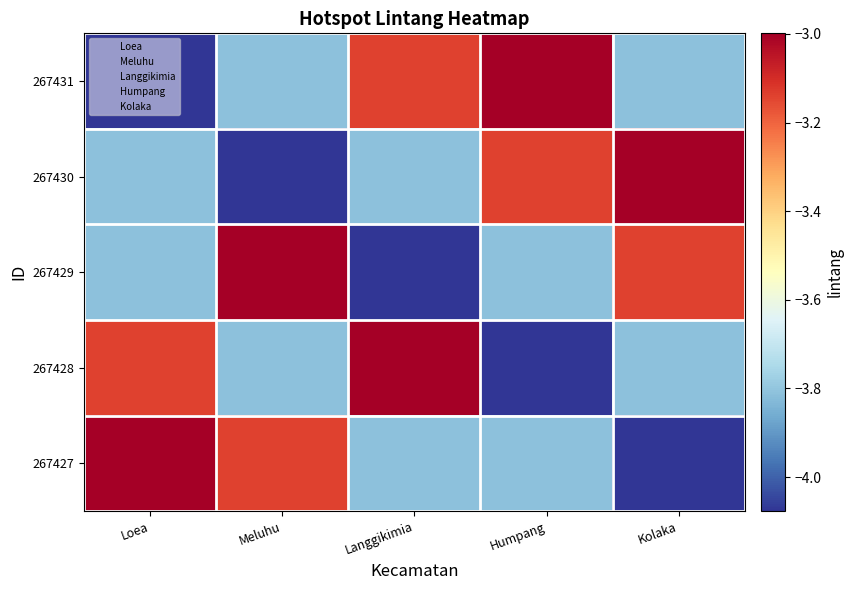

What is the spread (max minus min) of values at Kolaka?

1.1